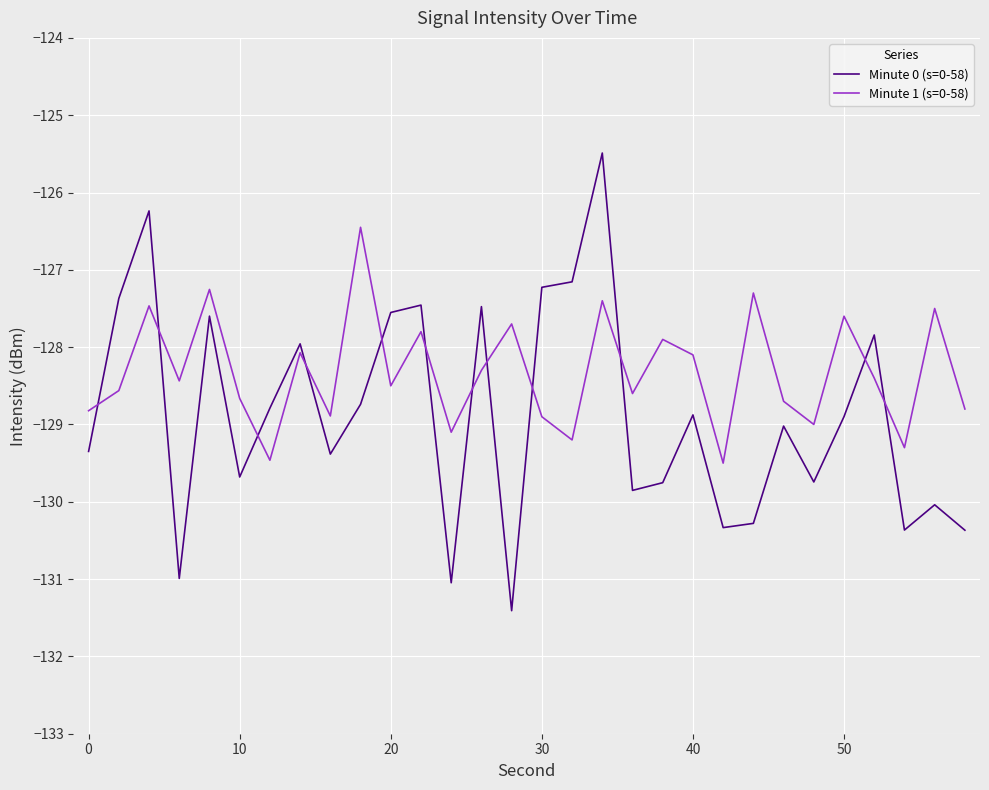

What is the smallest value displayed?

-131.4